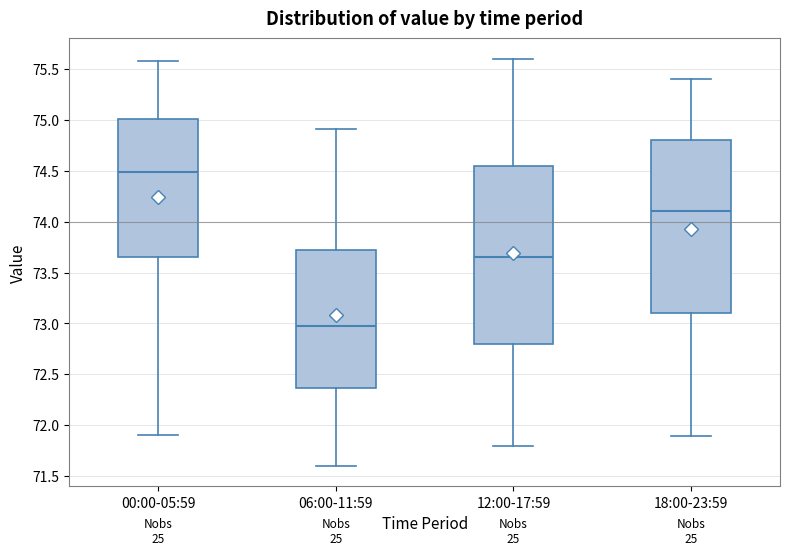

Reading left to right, read every box against the y-axis: the position of its median line, the range the box covers, and the ends of its whiskers. The values are not printed on the chart, so give them approximately, as read against the axis.

00:00-05:59: median 74.50, box 73.65 to 75.00, whiskers 71.90 to 75.60
06:00-11:59: median 73.00, box 72.35 to 73.70, whiskers 71.60 to 74.90
12:00-17:59: median 73.65, box 72.80 to 74.55, whiskers 71.80 to 75.60
18:00-23:59: median 74.10, box 73.10 to 74.80, whiskers 71.90 to 75.40